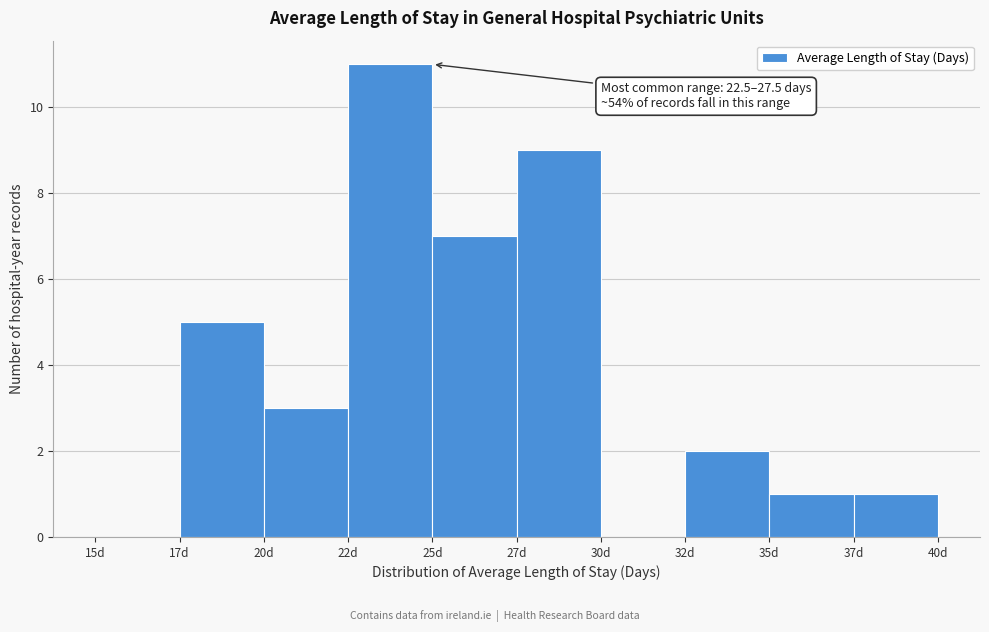

Reading left to right, what are all the values shown in this chart?

15d=0	17d=5	20d=3	22d=11	25d=7	27d=9	30d=0	32d=2	35d=1	37d=1